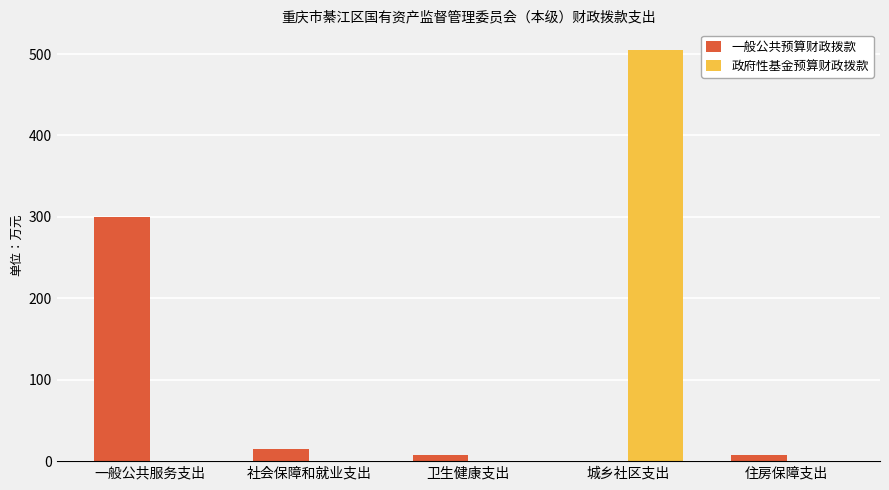

The 一般公共预算财政拨款 series shows -143.5 at 城乡社区支出. True or false?

False